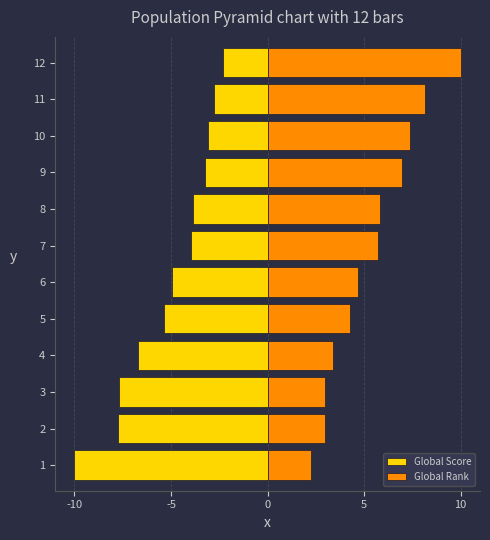

How many bars are there in each group?

2